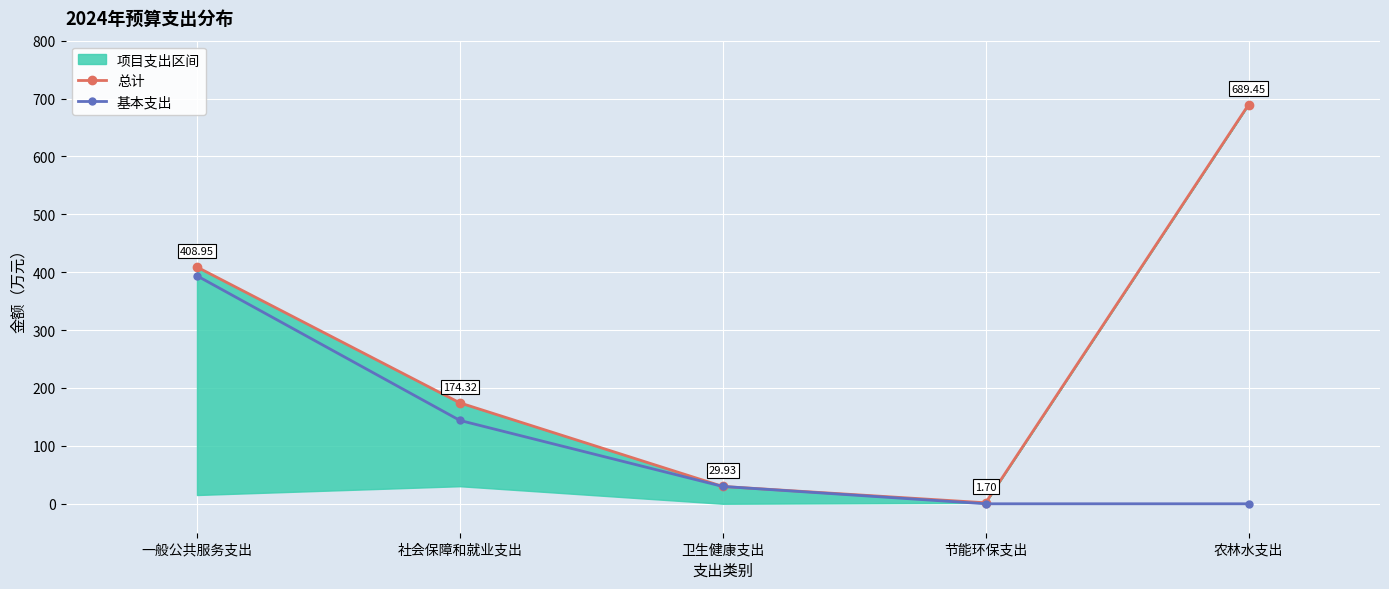

Is it true that 基本支出 equals 0.0 at 农林水支出?

True